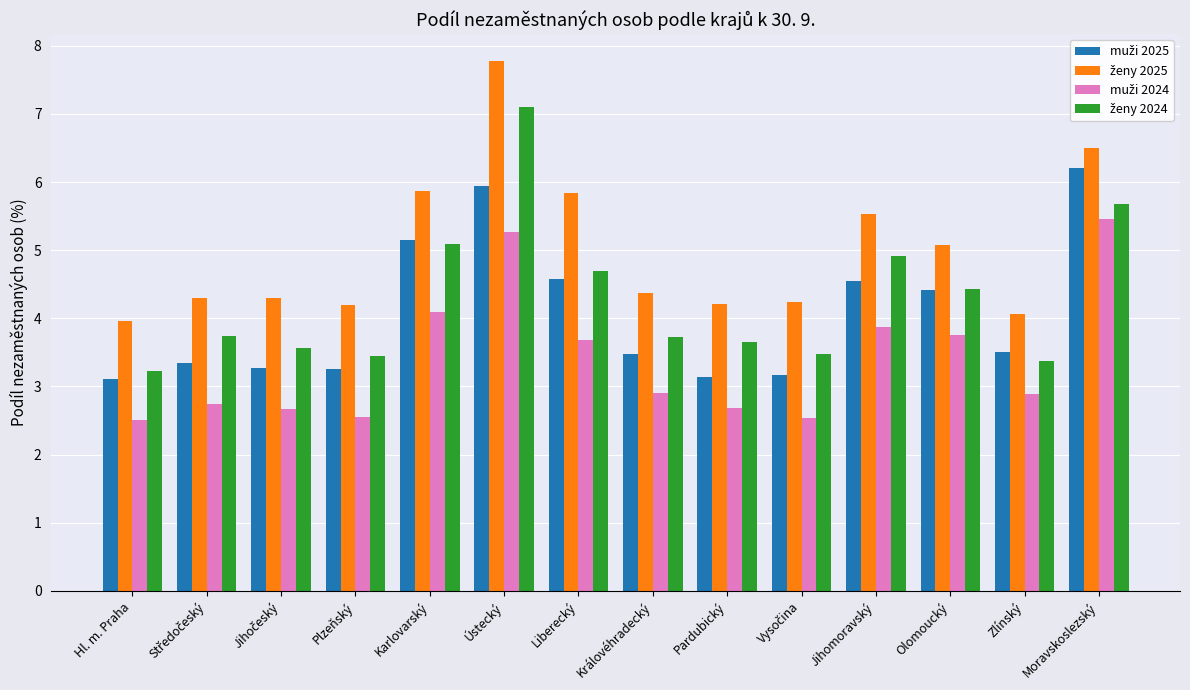

Which label corresponds to the largest value in the chart?

Ústecký